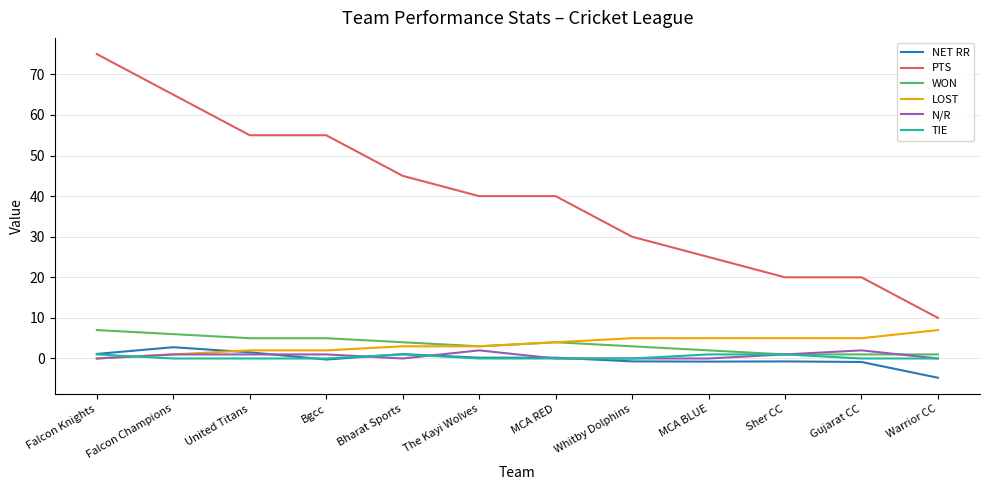

What is the minimum value shown in the chart?

-4.7